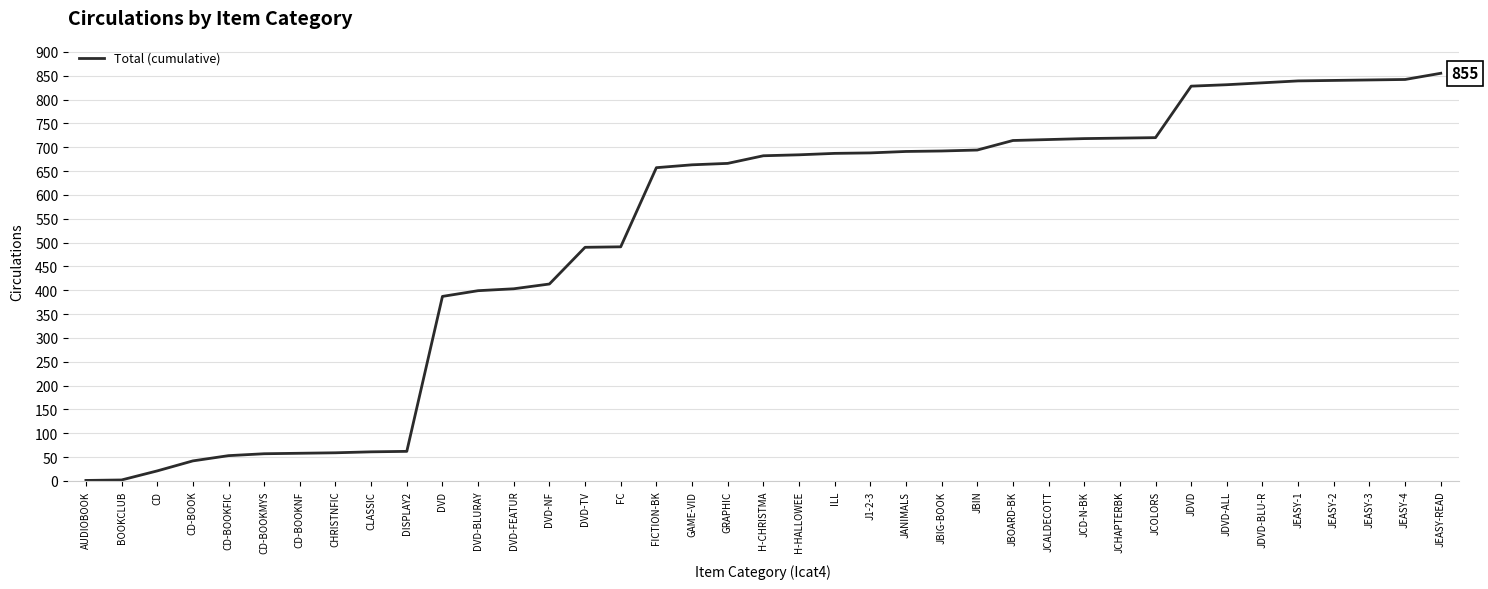

What position from the right is GRAPHIC?

21